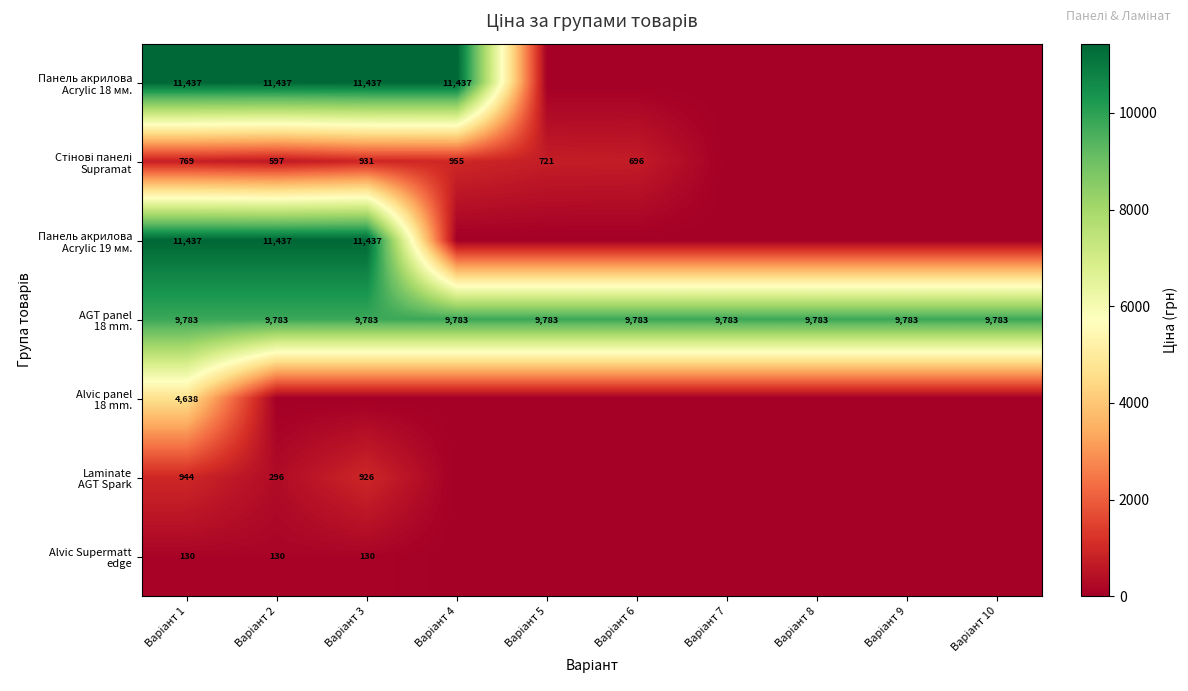

Which series changed the most between Варіант 8 and Варіант 10?

Панель акрилова Acrylic 18 мм.